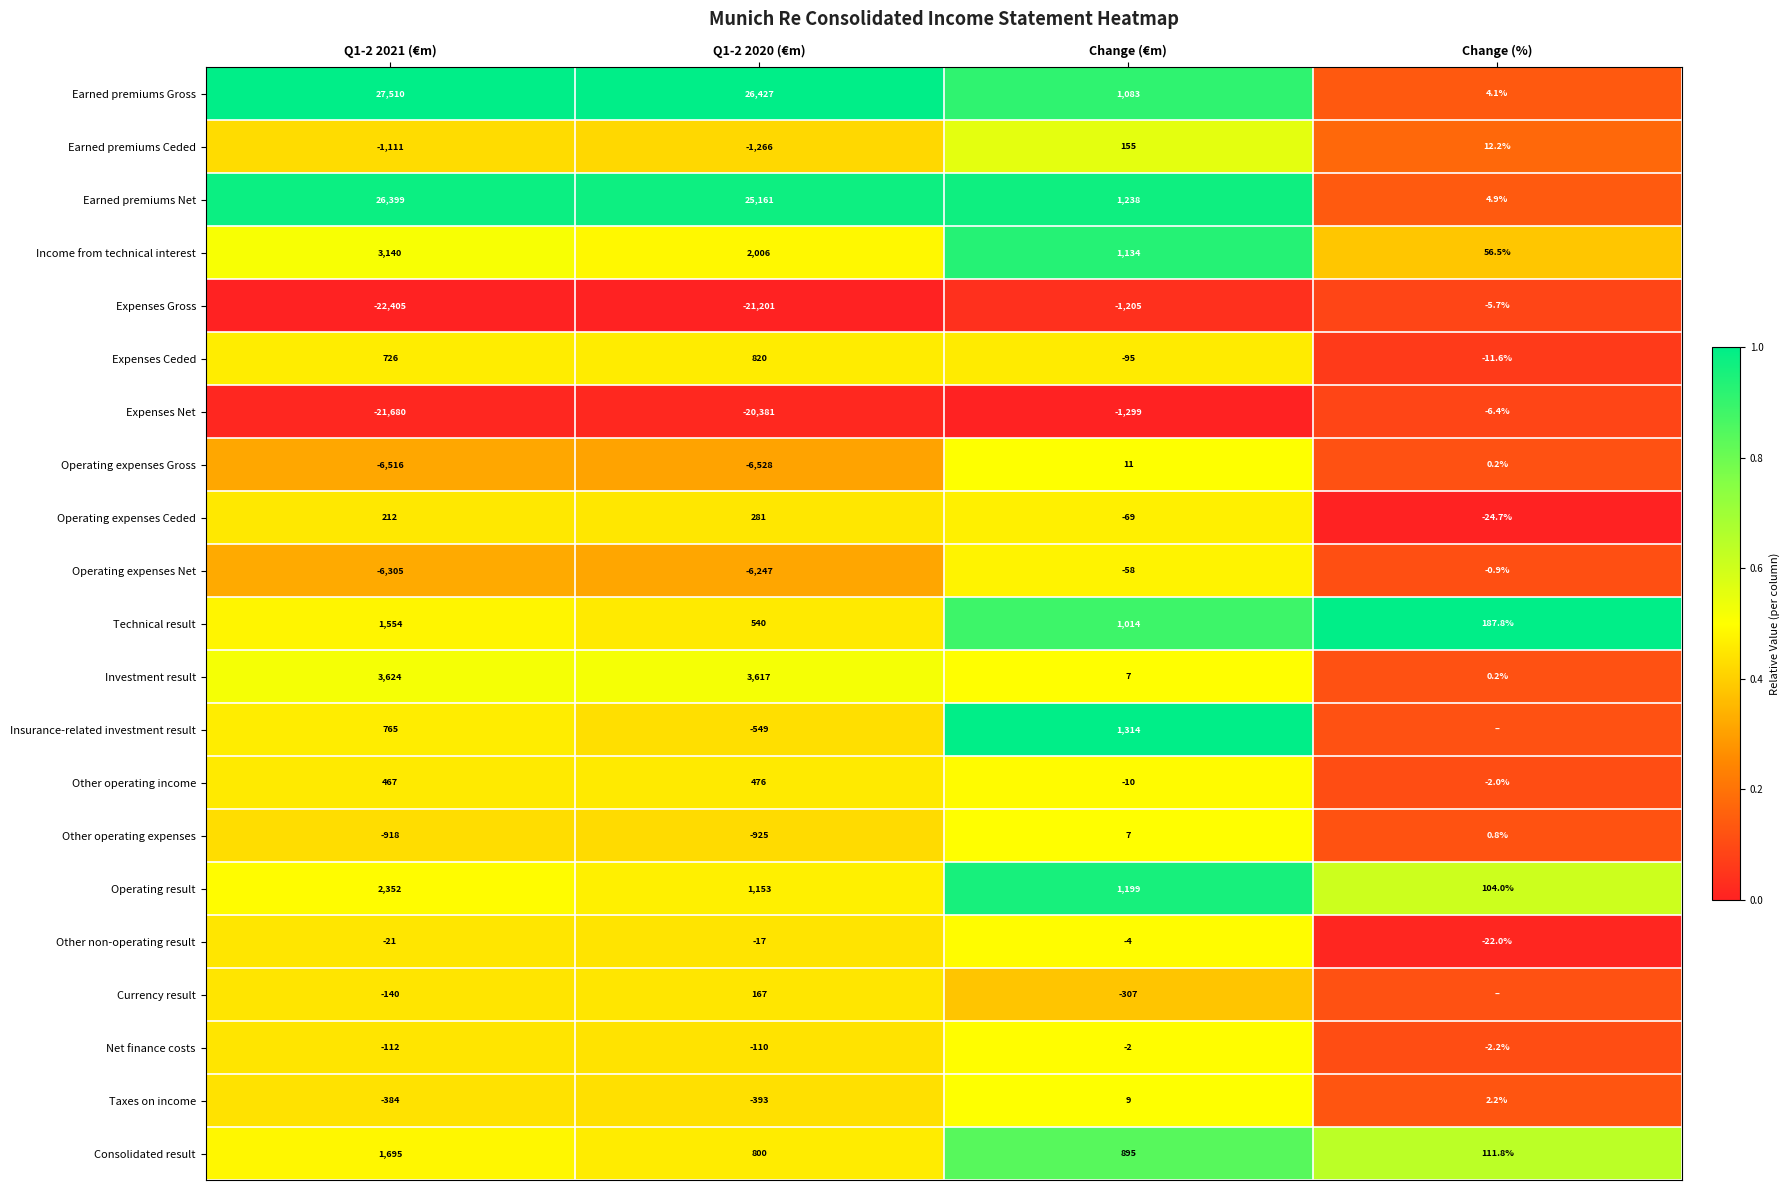

Rank the series at Q1-2 2021 (€m) from highest to lowest value.

Earned premiums Gross, Earned premiums Net, Investment result, Income from technical interest, Operating result, Consolidated result, Technical result, Insurance-related investment result, Expenses Ceded, Other operating income, Operating expenses Ceded, Other non-operating result, Net finance costs, Currency result, Taxes on income, Other operating expenses, Earned premiums Ceded, Operating expenses Net, Operating expenses Gross, Expenses Net, Expenses Gross